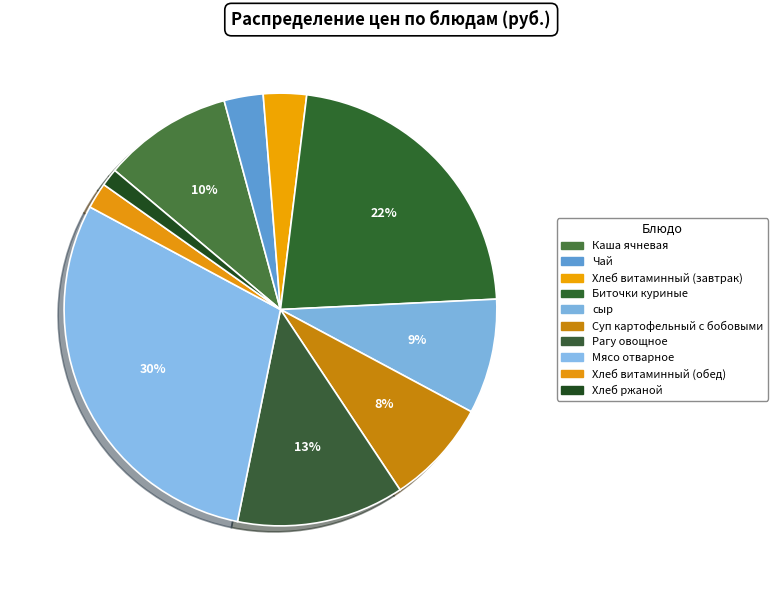

Count the number of slices in the pie.

10